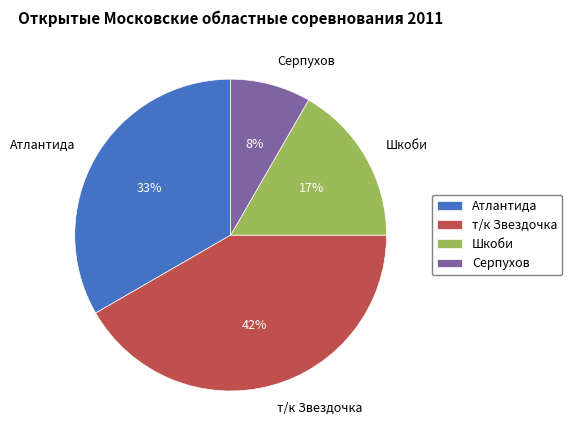

What percentage is the Серпухов slice, to the nearest percent?

8%